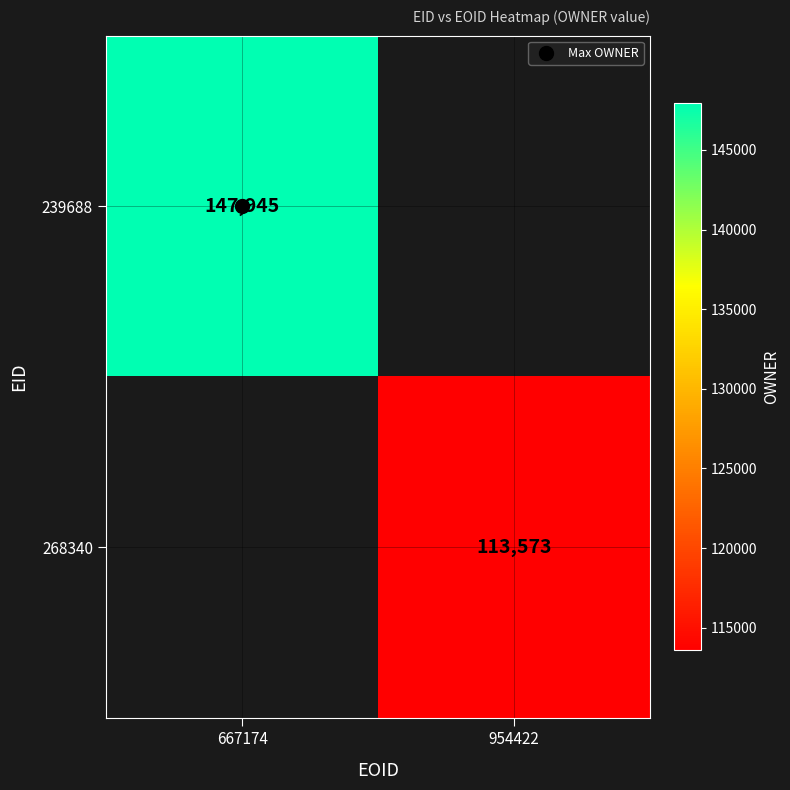

Rank the series by their maximum value, from highest to lowest.

239688, 268340